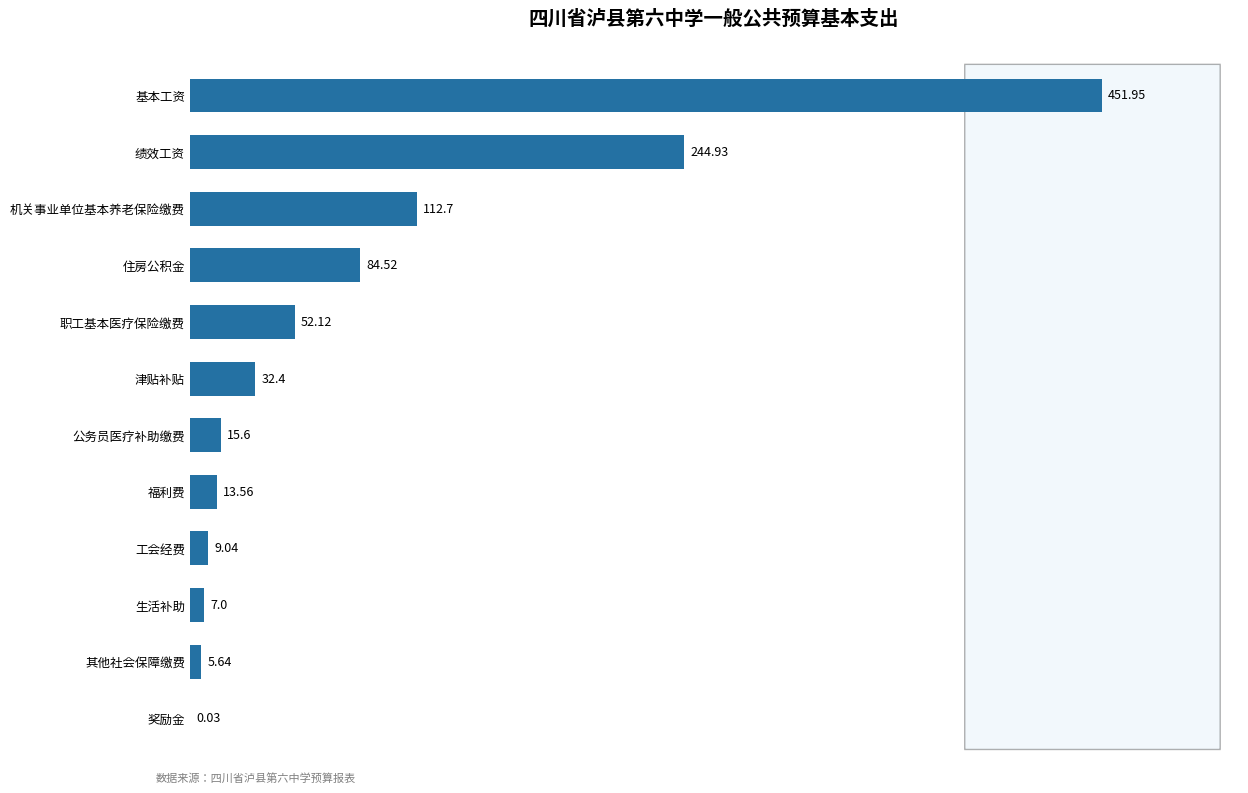

What is the change in value from 奖励金 to 福利费?

+13.5